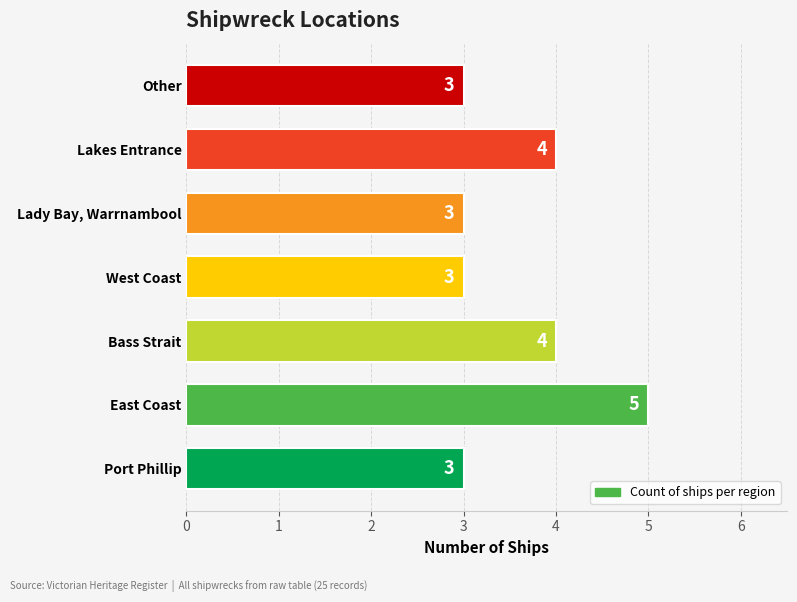

What is the smallest value displayed?

3